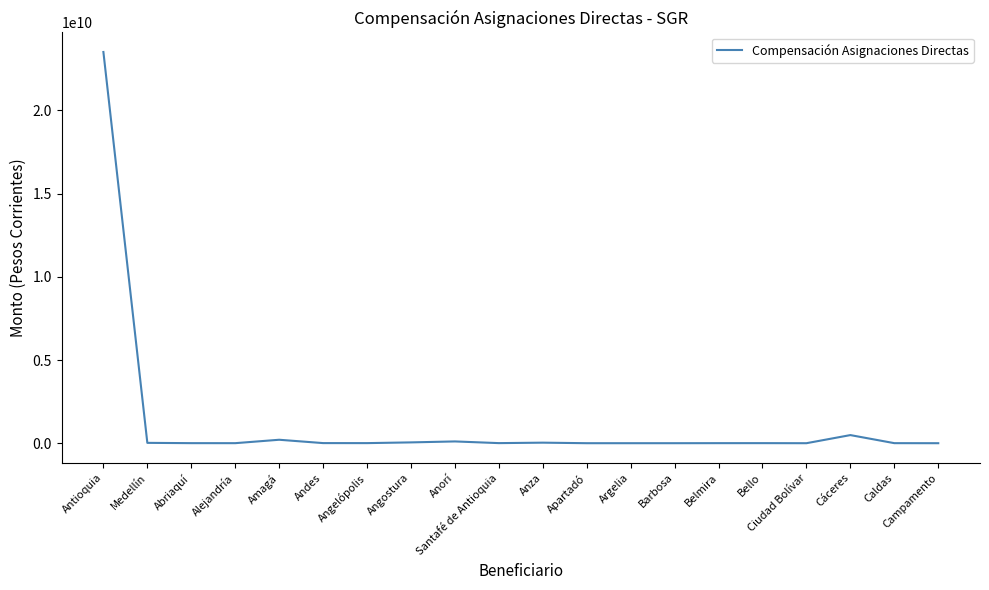

Is it true that the value at Antioquia is 23512585569?

True